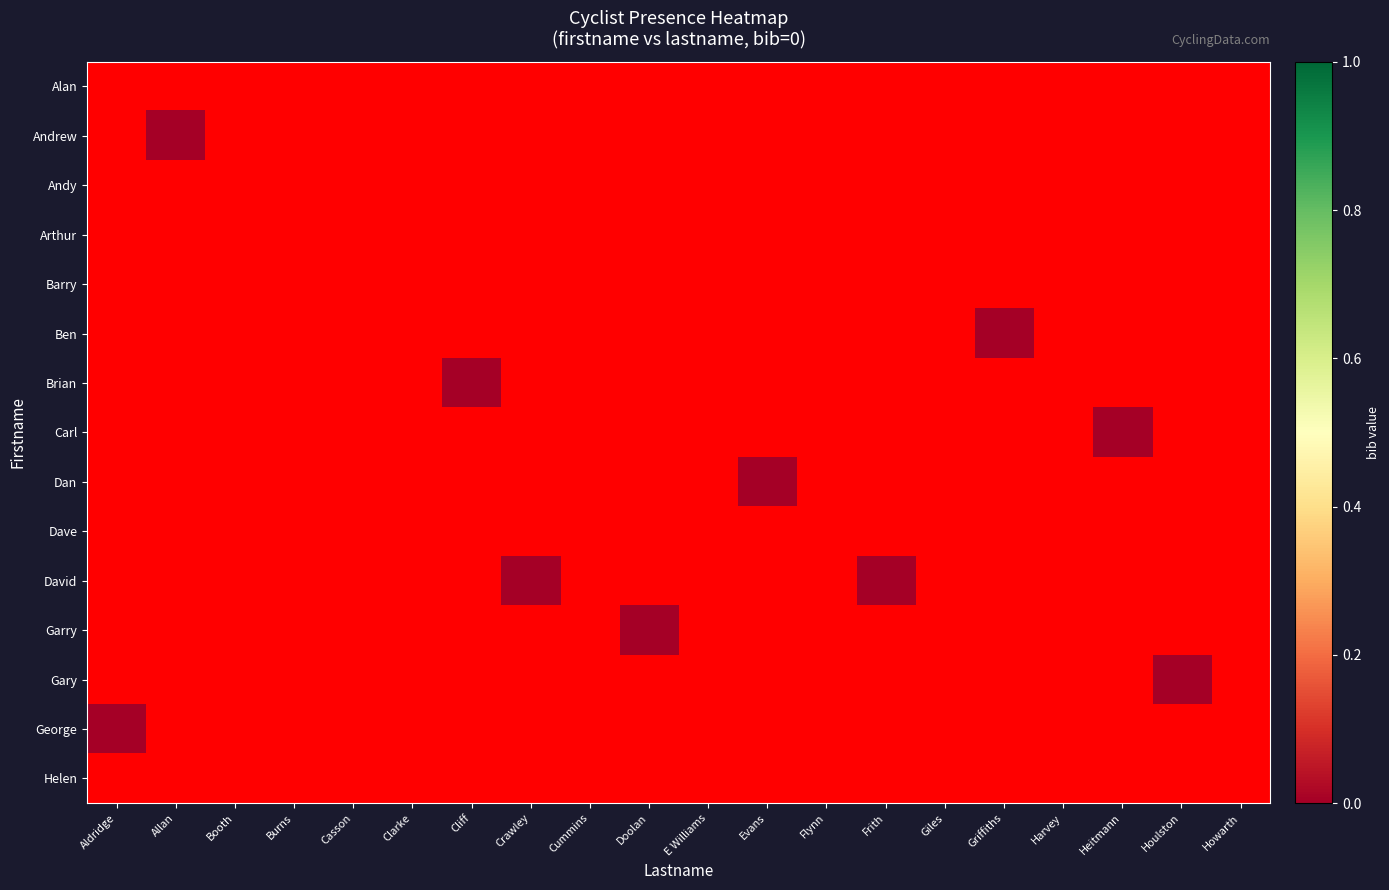

What is the difference between the highest and lowest values at Doolan?

1